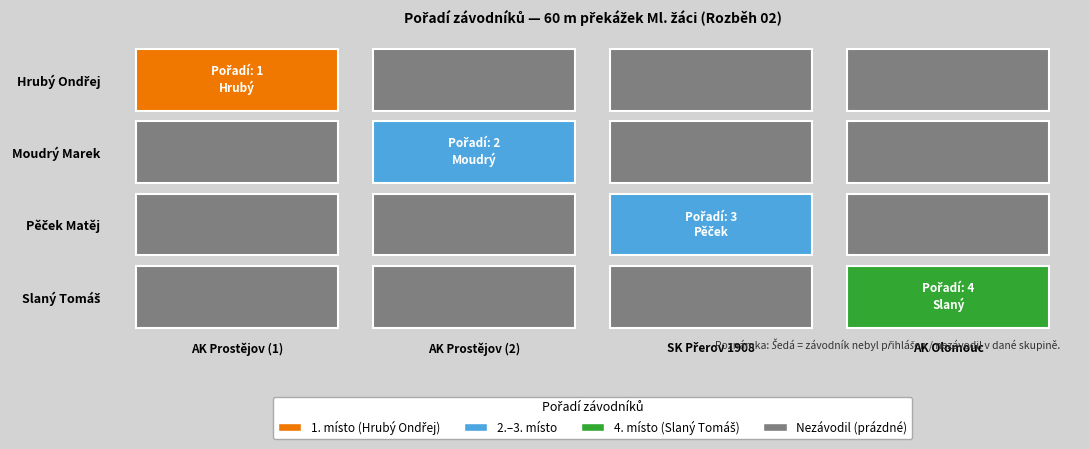

Is it true that Pěček Matěj equals -1 at Atletický klub Olomouc z.s.?

False